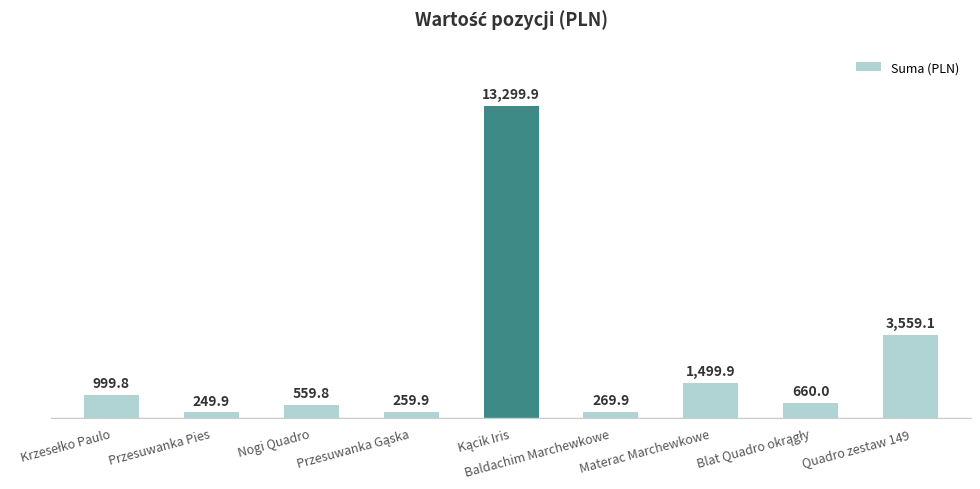

True or false: the data shows 3559.1 at Quadro zestaw 149.

True